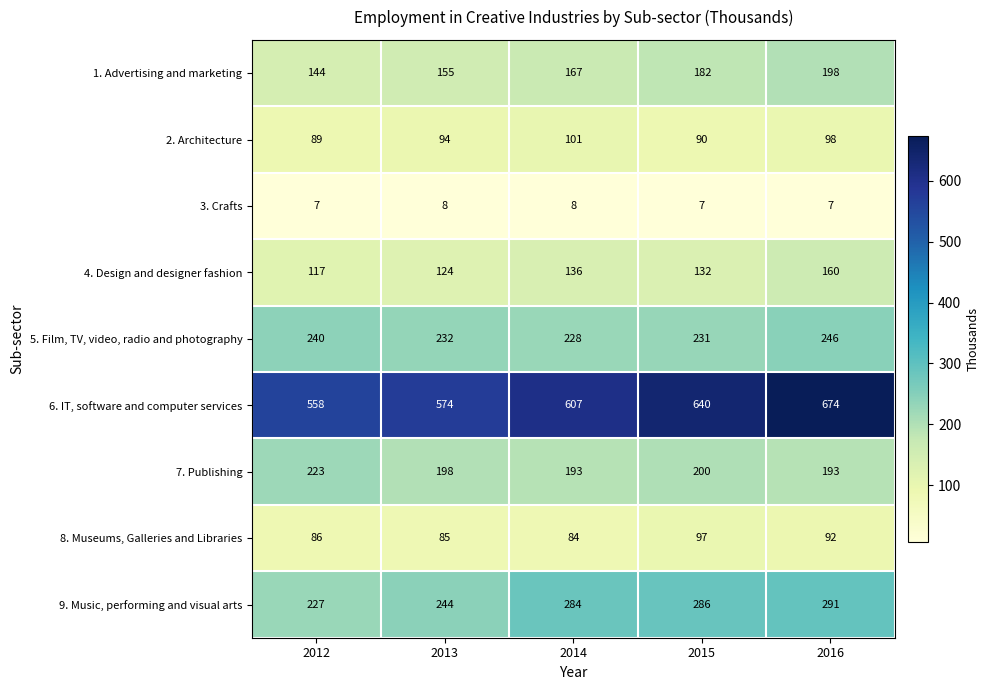

What is the highest value of the 1. Advertising and marketing series?

198